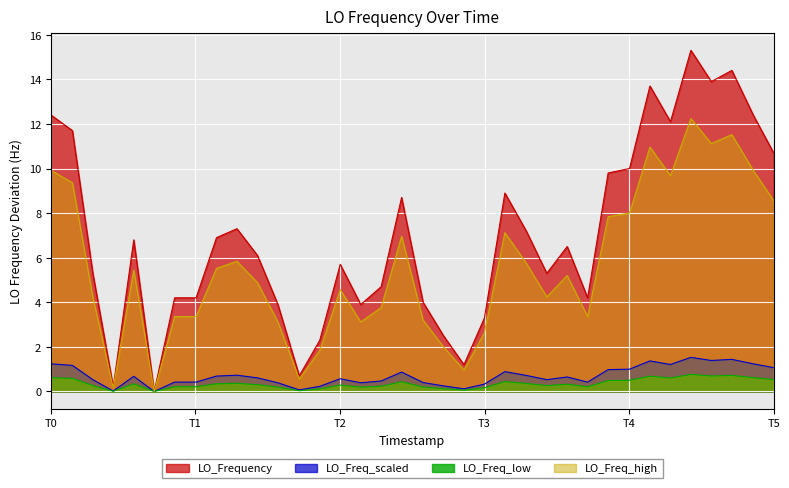

Between 1562349755.8 and 1562349995.6, which is larger?

1562349755.8